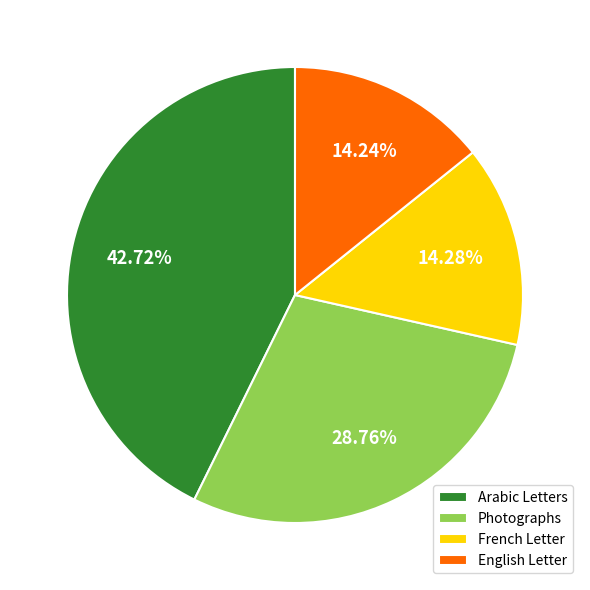

Which category has the biggest portion of the pie?

Arabic Letters